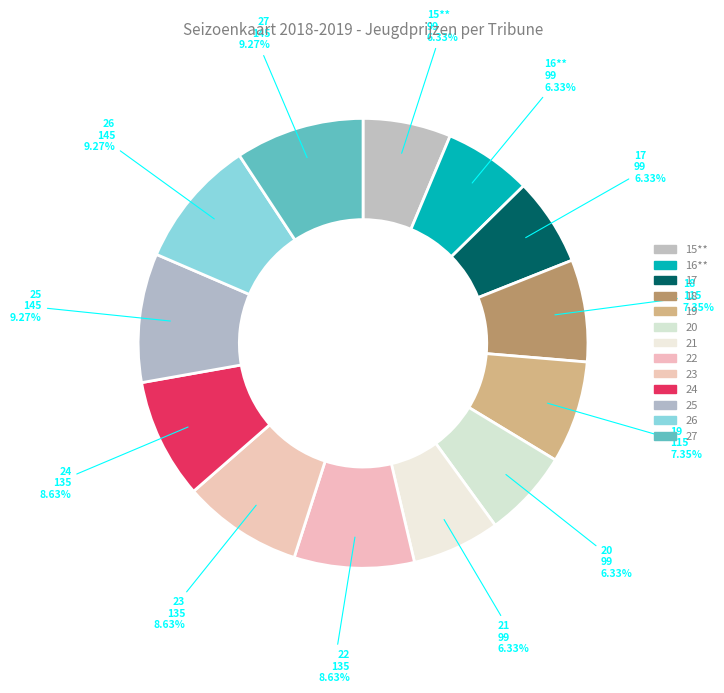

How many segments does this pie chart have?

13